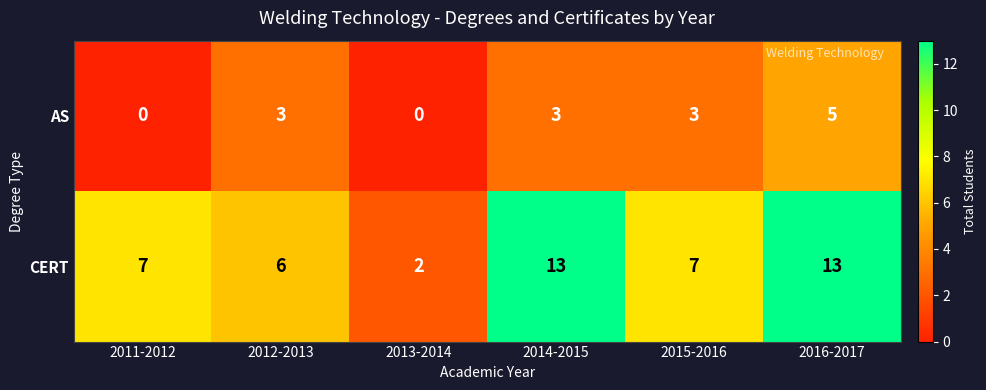

Is it true that AS equals 3 at 2011-2012?

False